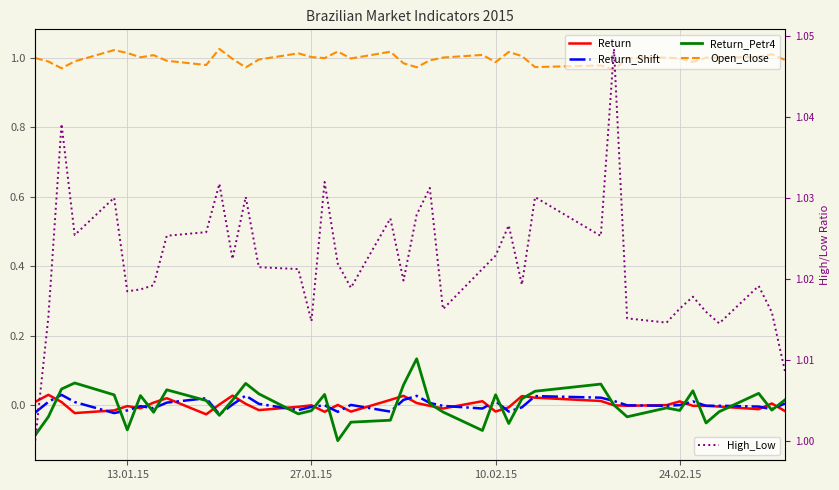

Which series has the widest spread of values?

Return_Petr4